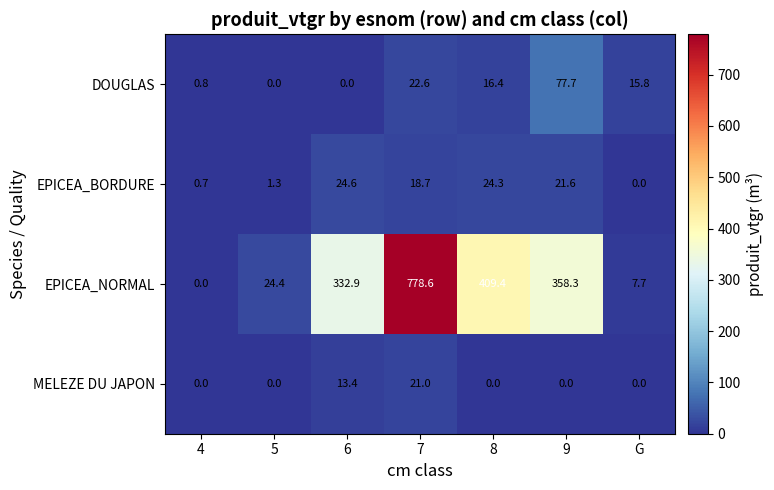

Reading left to right, list all the values displayed in this chart.

DOUGLAS: 4=0.8	5=0.0	6=0.0	7=22.6	8=16.4	9=77.7	G=15.8
EPICEA_BORDURE: 4=0.7	5=1.3	6=24.6	7=18.7	8=24.3	9=21.6	G=0.0
EPICEA_NORMAL: 4=0.0	5=24.4	6=332.9	7=778.6	8=409.4	9=358.3	G=7.7
MELEZE DU JAPON: 4=0.0	5=0.0	6=13.4	7=21.0	8=0.0	9=0.0	G=0.0